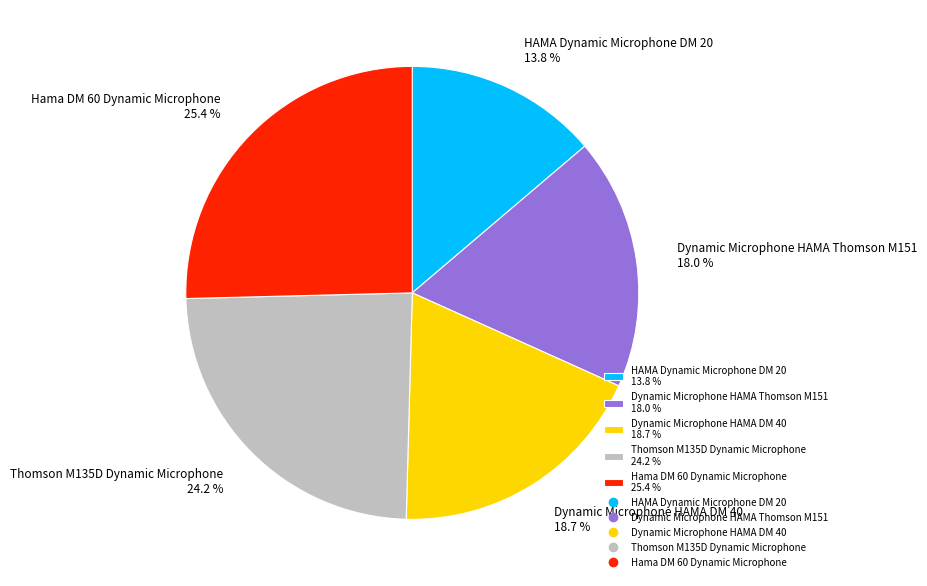

Which slice is the smallest?

HAMA Dynamic Microphone DM 20